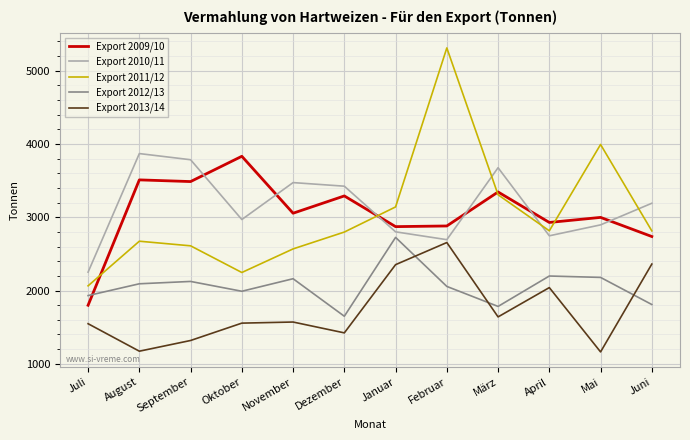

Rank the series at Mai from highest to lowest value.

Export 2011/12, Export 2009/10, Export 2010/11, Export 2012/13, Export 2013/14